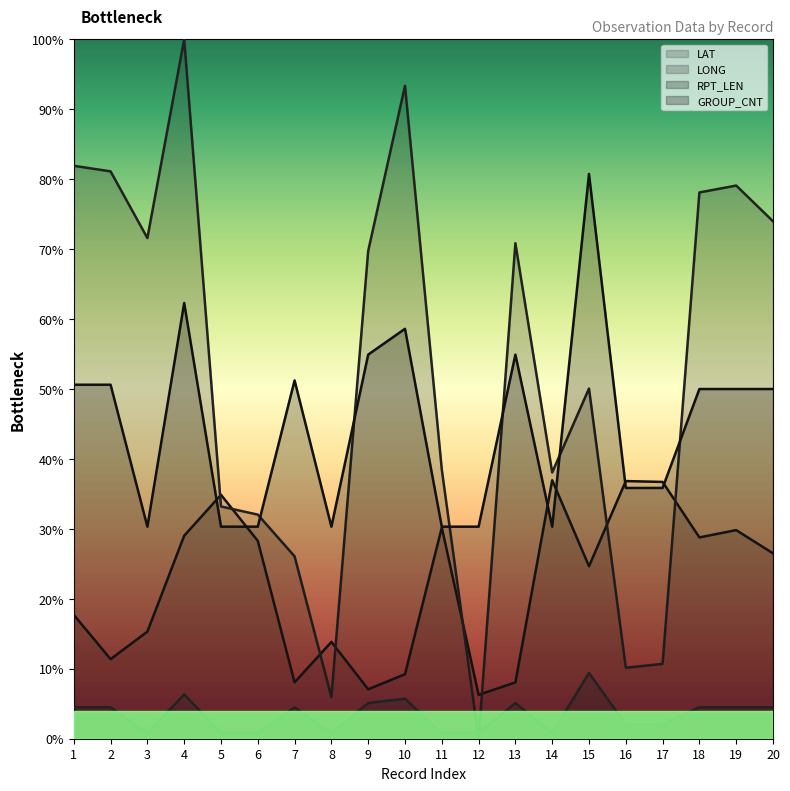

What is the value of the GROUP_CNT point at the 1st from the left?

9.0